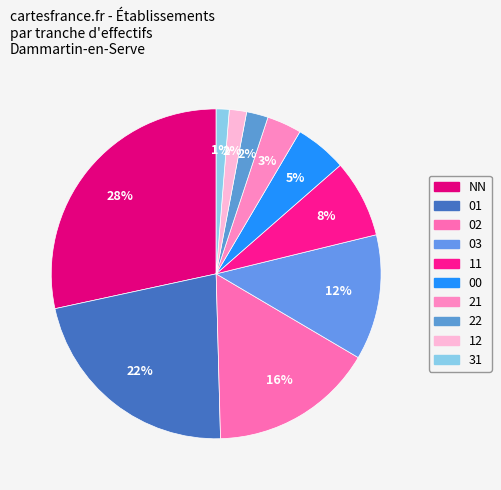

What is the ratio of the value at 12 to the value at 00?

0.3